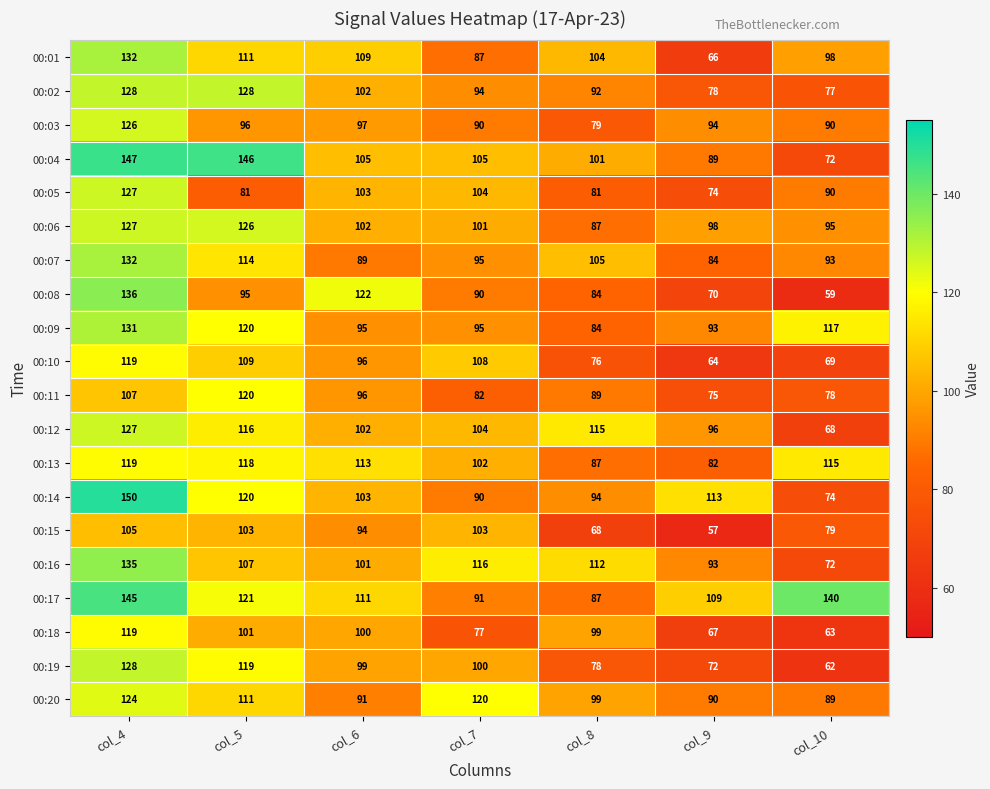

Where does the 00:19 series first go above 99?

col_4